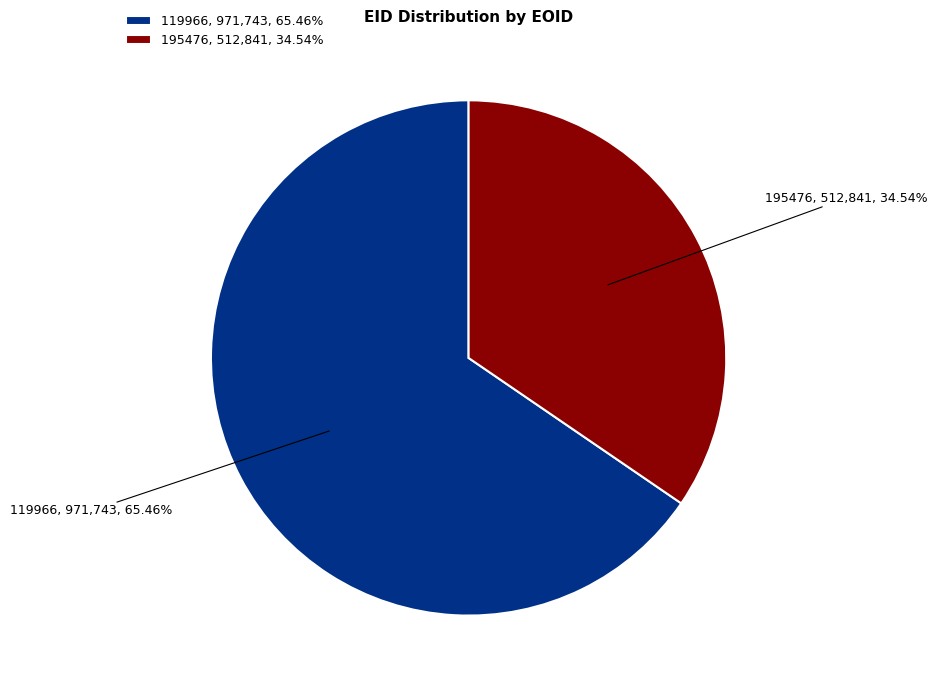

To the nearest percent, what is the difference between the largest and smallest slice percentages?

31%